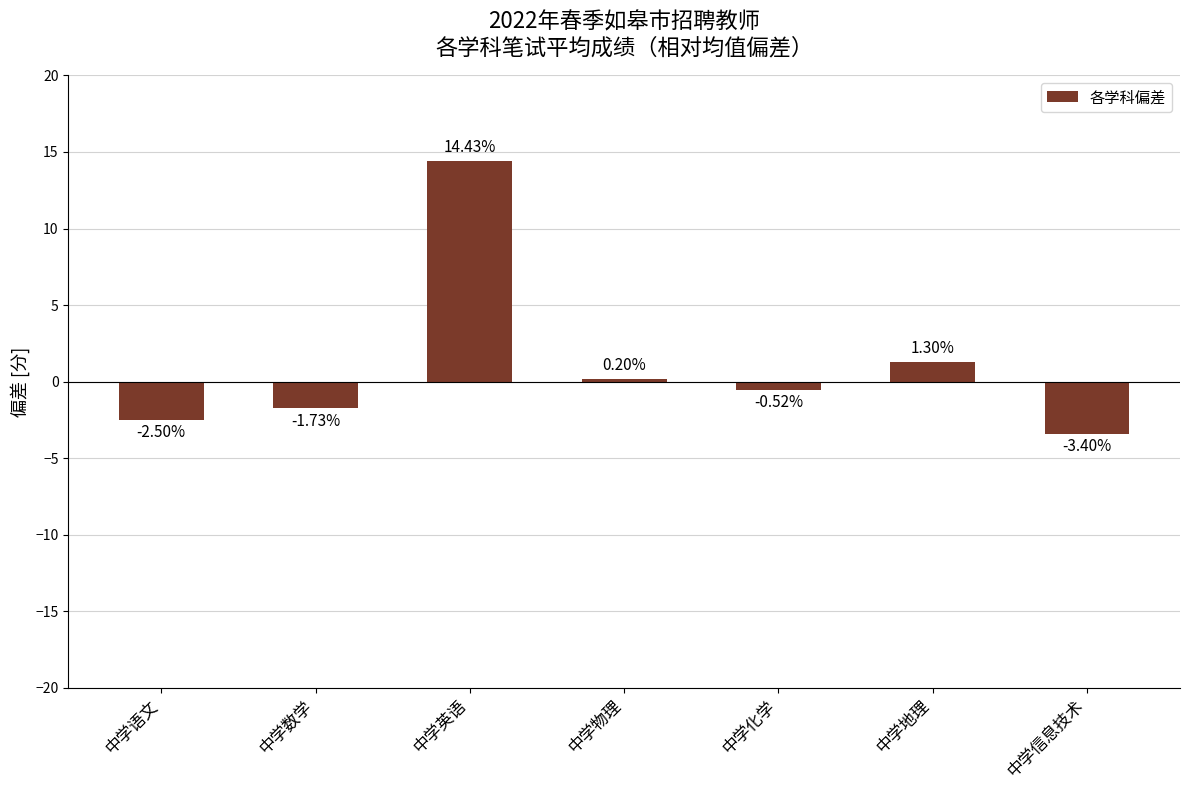

True or false: the data shows -4.4 at 中学语文.

False